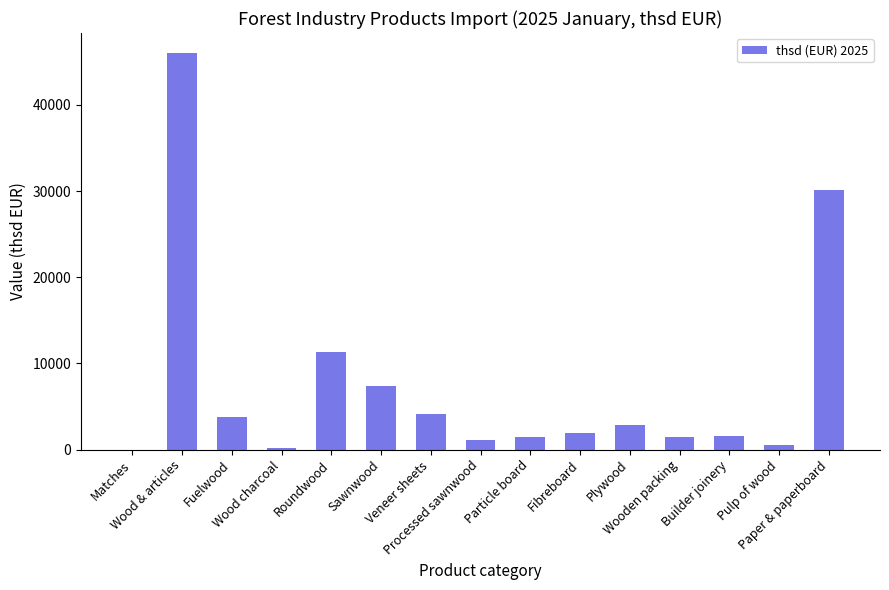

Approximately how many times larger is the value at Particle board compared to Pulp of wood?

2.8